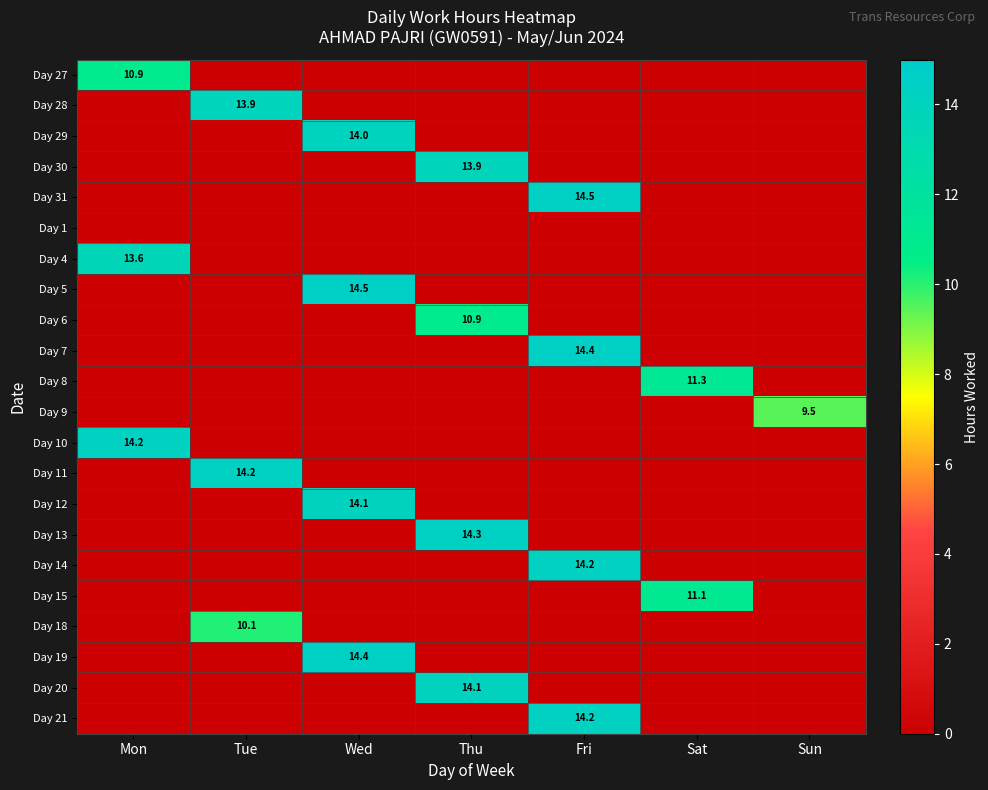

True or false: Day 20 has a value of 14.1 at Thu.

True